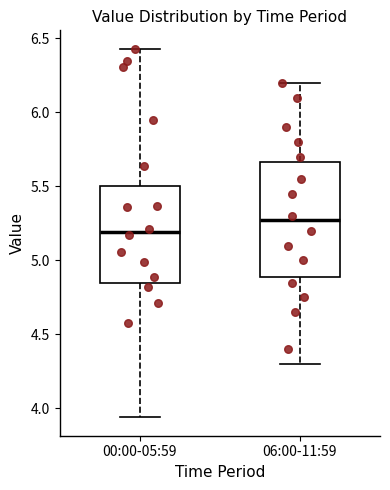

Where does the median line of the box for 00:00-05:59 sit on the y-axis? The values are not printed on the chart, so give them approximately, as read against the axis.

5.20